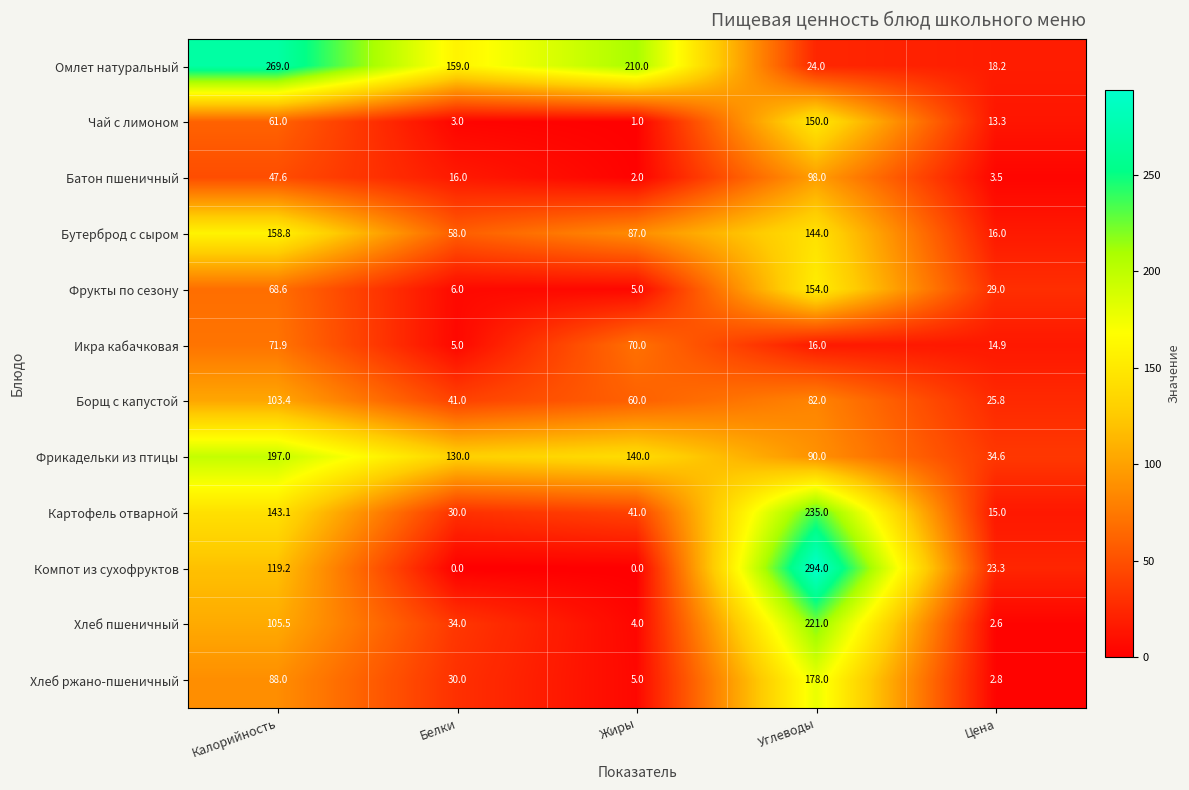

The value of Омлет натуральный at Белки is 159.0. True or false?

True